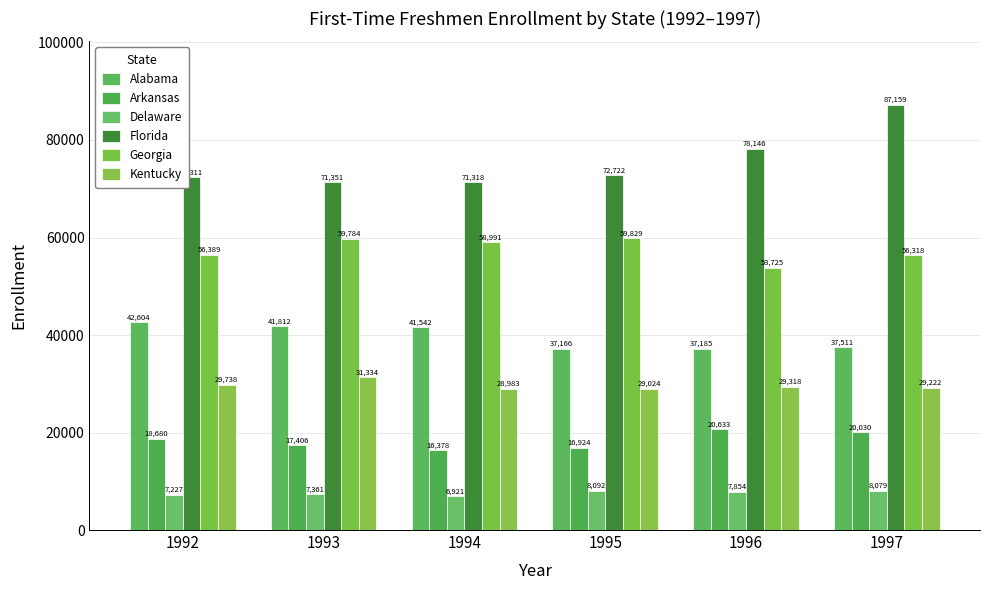

What is the value of the Delaware bar at the 4th from the left?

8092